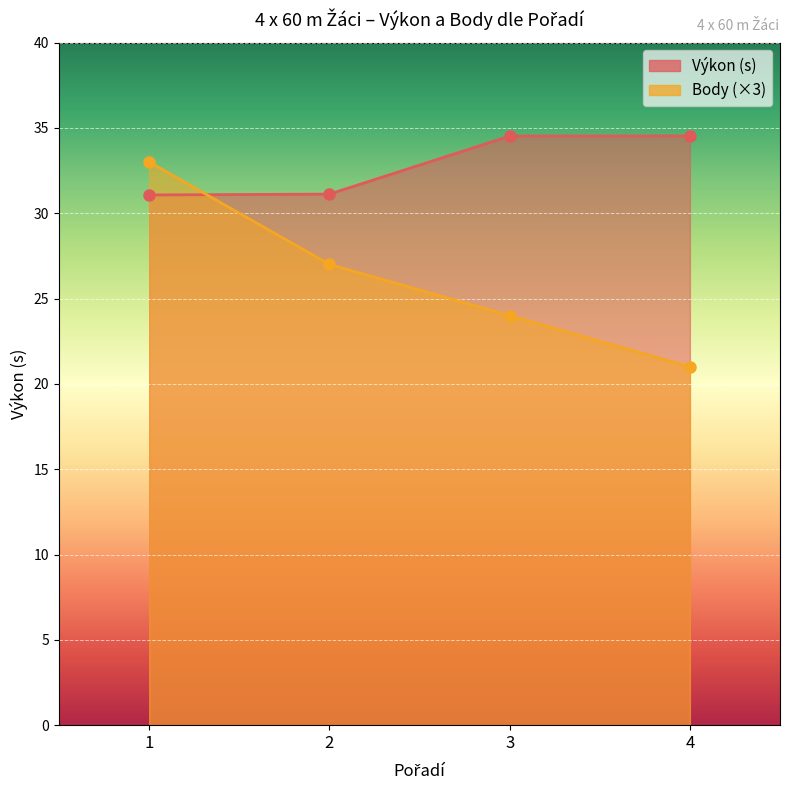

What is the greatest value displayed?

34.5